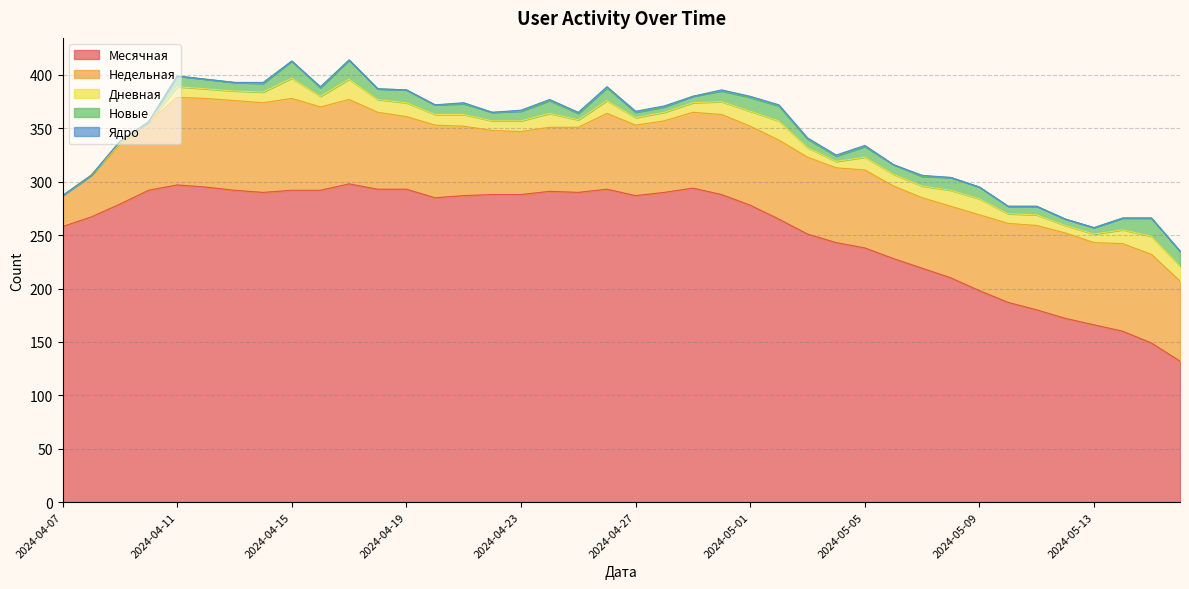

Which series has the largest total across all categories?

Месячная